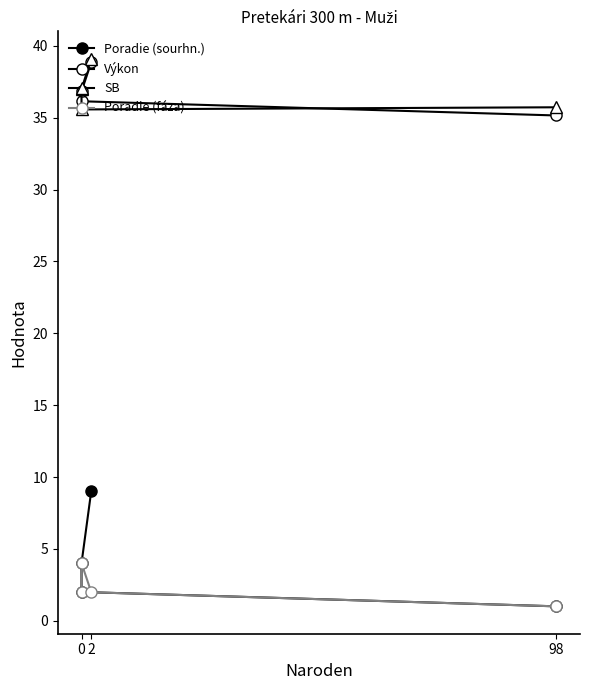

How many lines are shown in the chart?

4